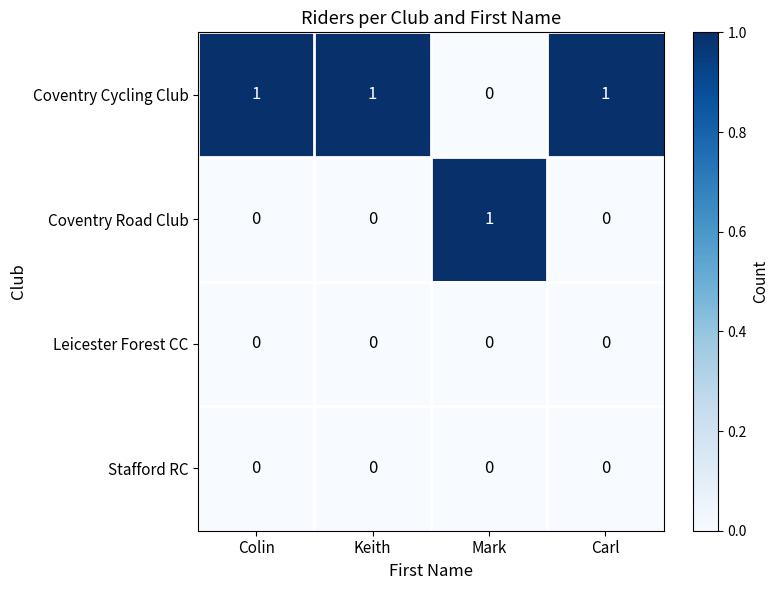

What is the total value across all series at Keith?

1